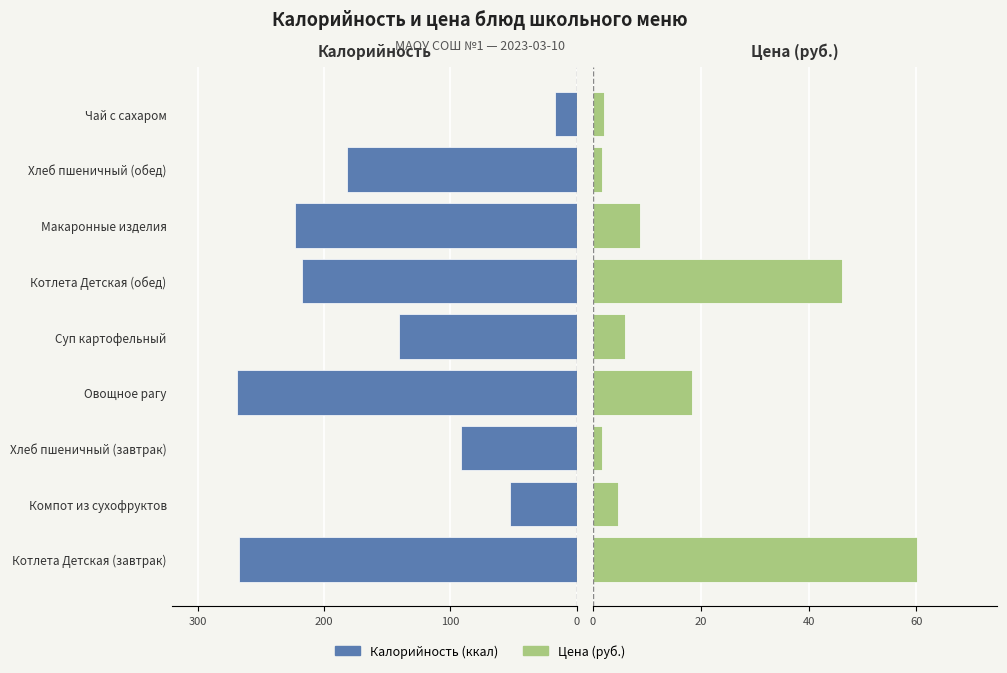

At Хлеб пшеничный (обед), list the series in order from largest to smallest.

Цена (руб.), Калорийность (ккал)